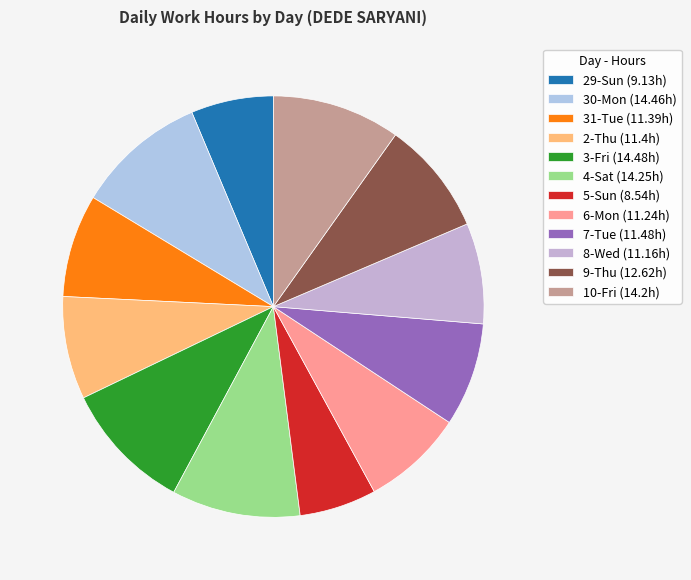

What is the change in value from 4-Sat to 5-Sun?

-5.7